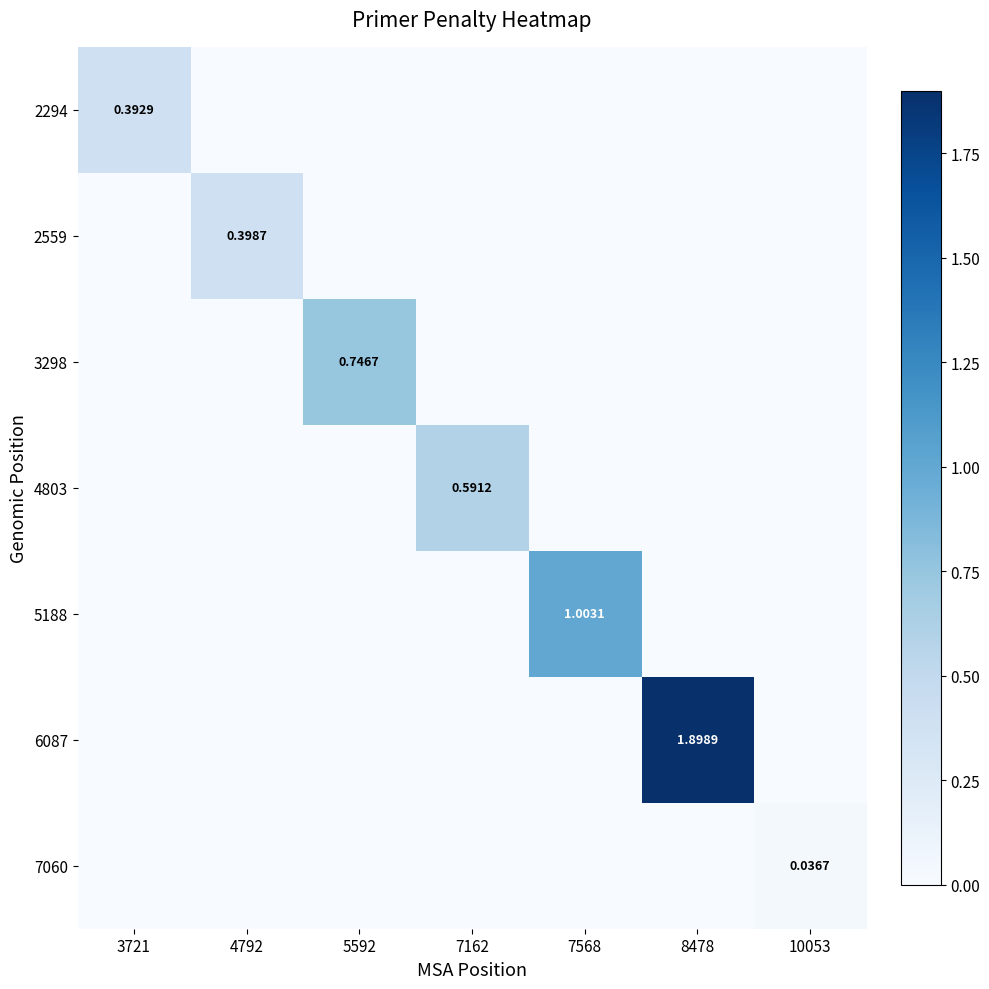

Rank the categories by 4803 value from highest to lowest.

7162, 3721, 4792, 5592, 7568, 8478, 10053